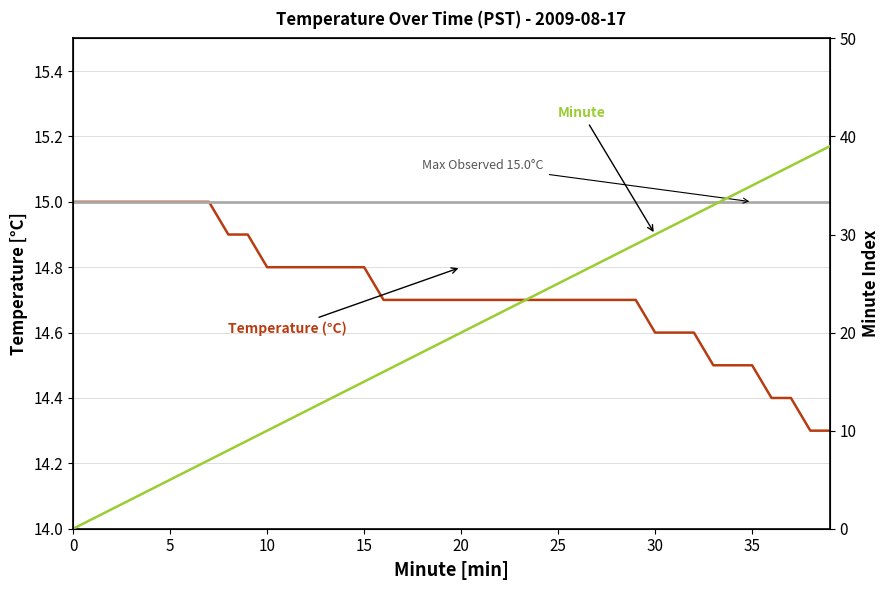

Is the value of Temperature (°C) at 16 greater than the value of Minute at 30?

No